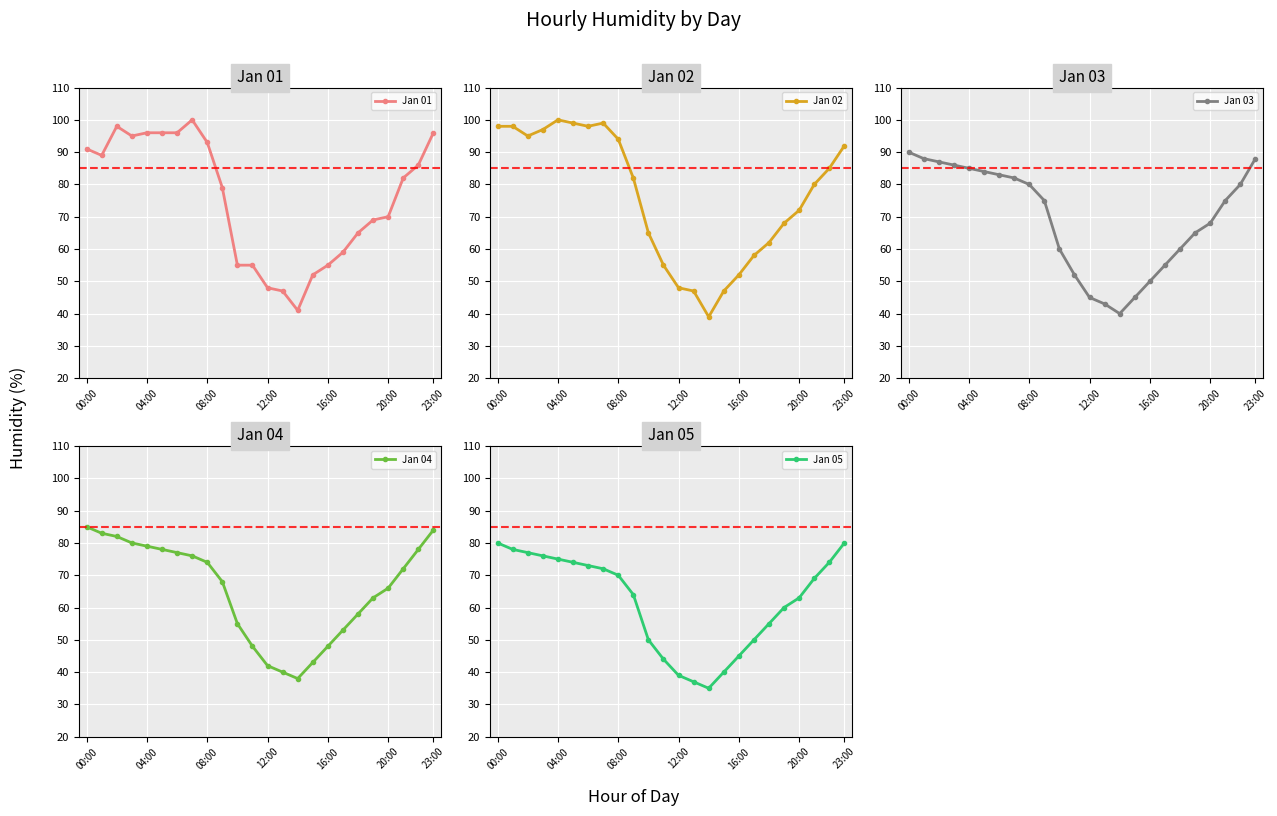

The Jan 01 series shows 58 at 04:00. True or false?

False